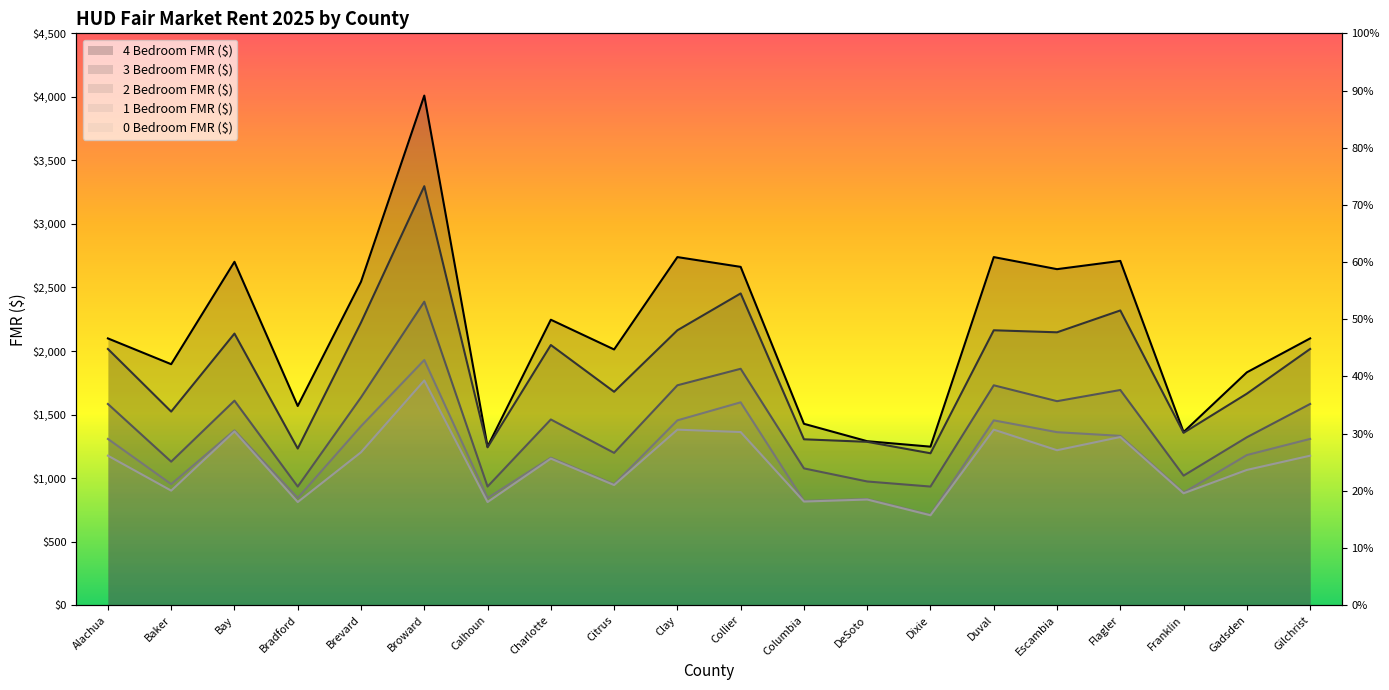

What is the minimum value shown in the chart?

707